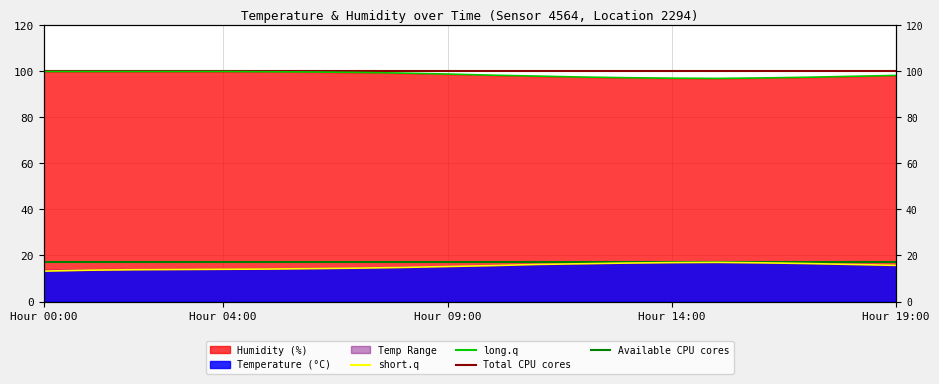

What is the total value across all series at Hour 09:00?

114.0